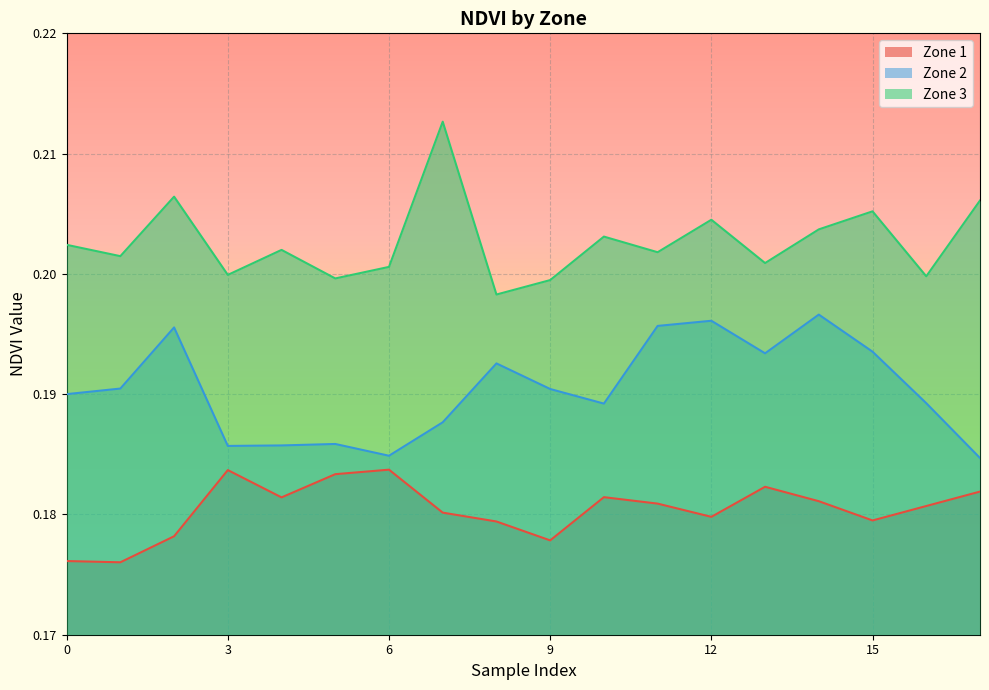

What are all the series names shown in the legend?

Zone 1, Zone 2, Zone 3